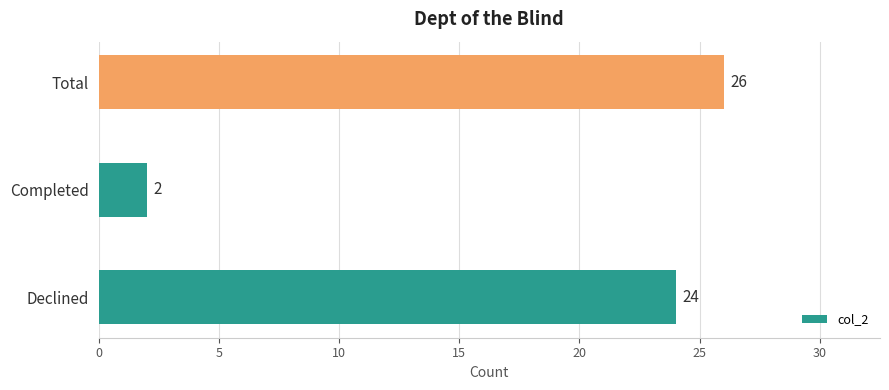

What is the average value?

17